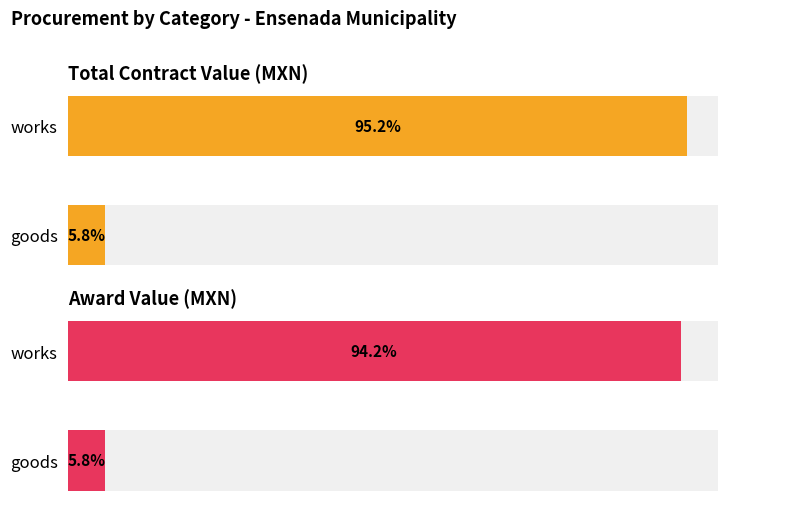

The Total Contract Value (MXN) series shows 1331776.4 at goods. True or false?

False